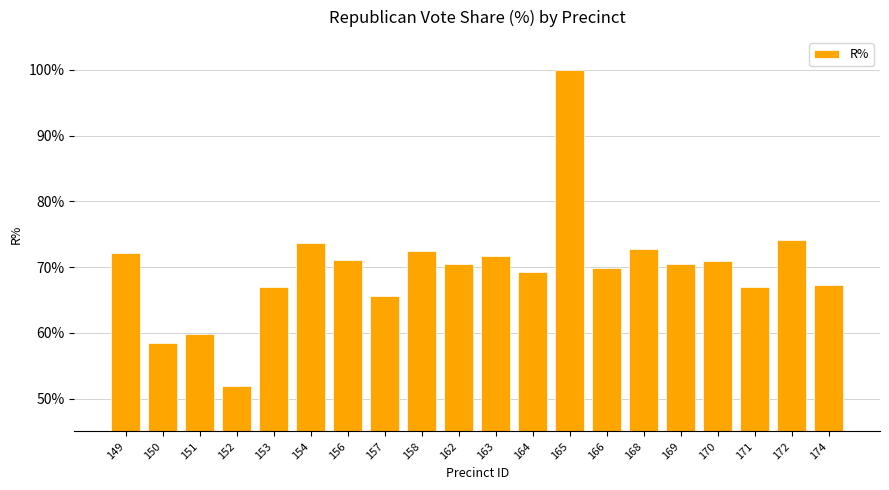

The value at 168 is 98.2. True or false?

False